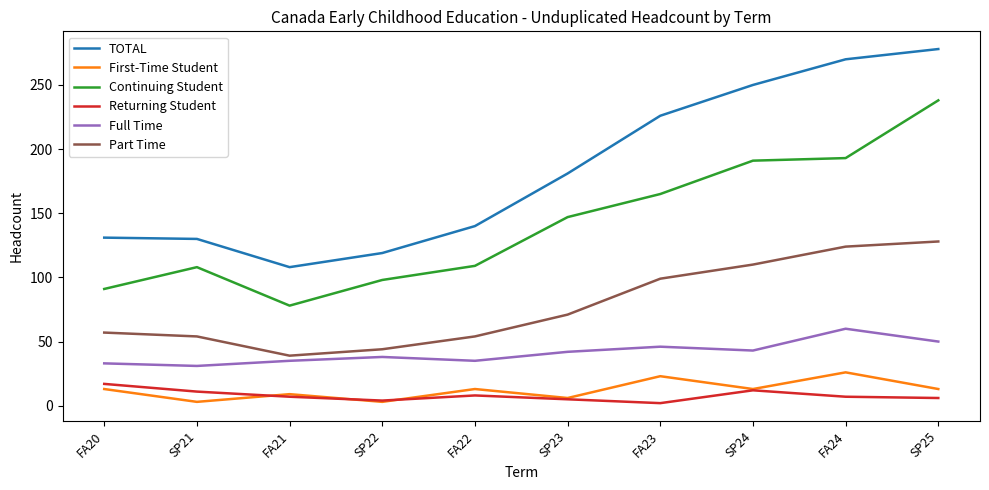

What is the greatest value displayed?

278